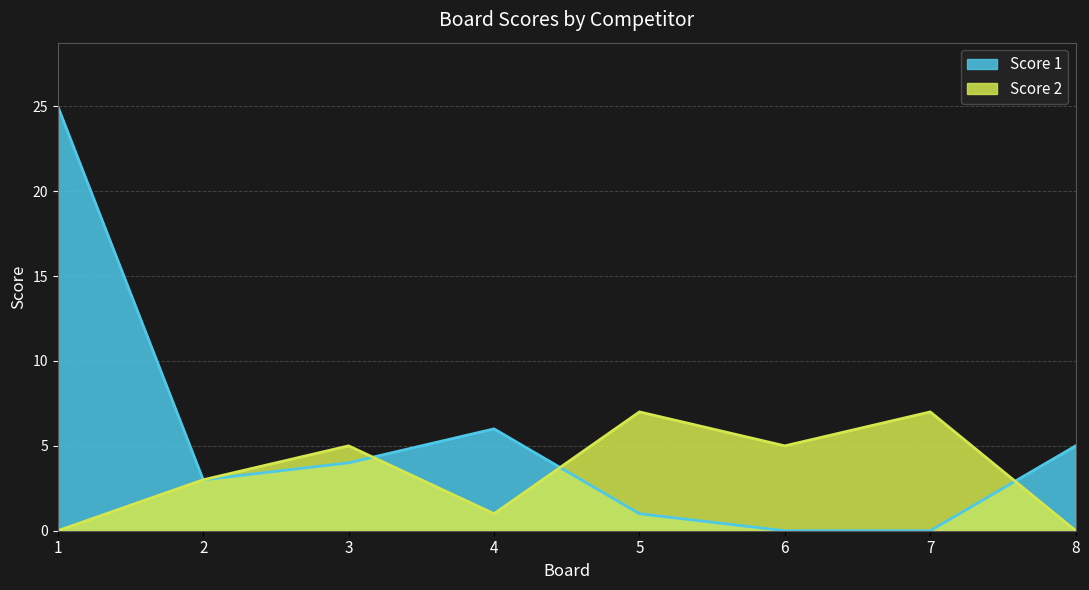

At which category does Score 2 reach its first local peak?

3